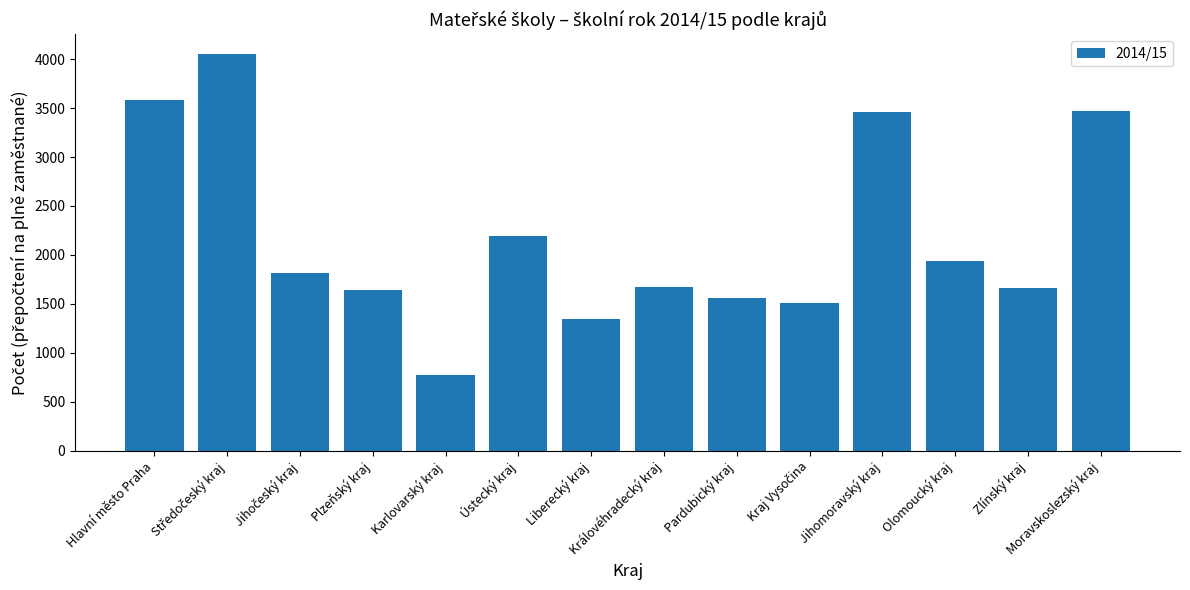

What is the smallest value displayed?

769